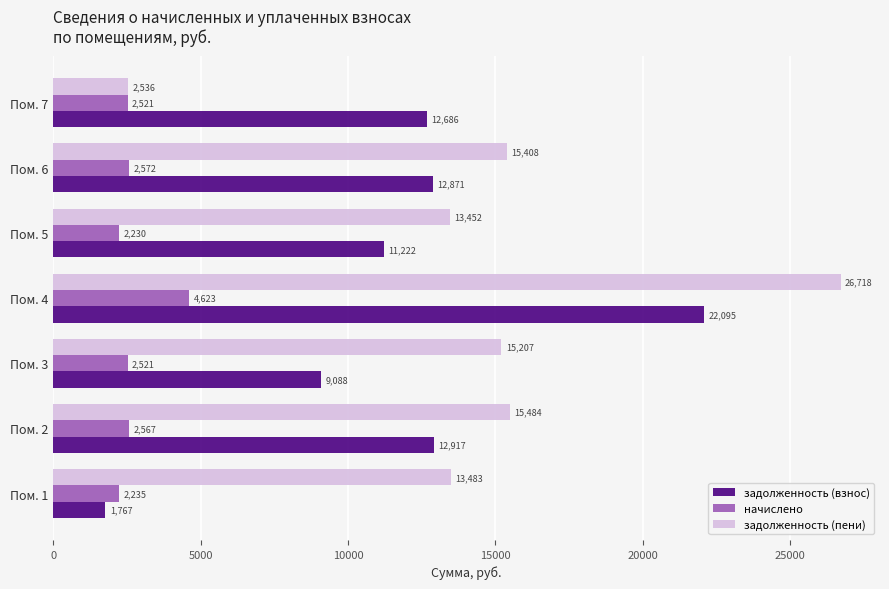

What is the difference between the maximum and minimum values in the задолженность (пени) series?

24182.1